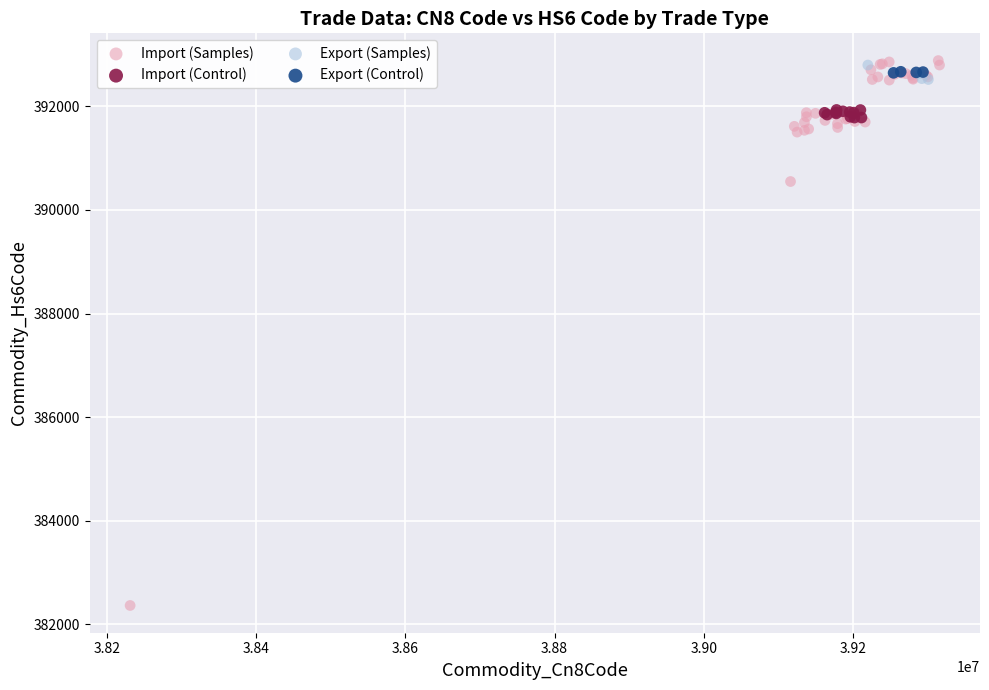

Which series has the widest spread of Y values?

Import (Samples)